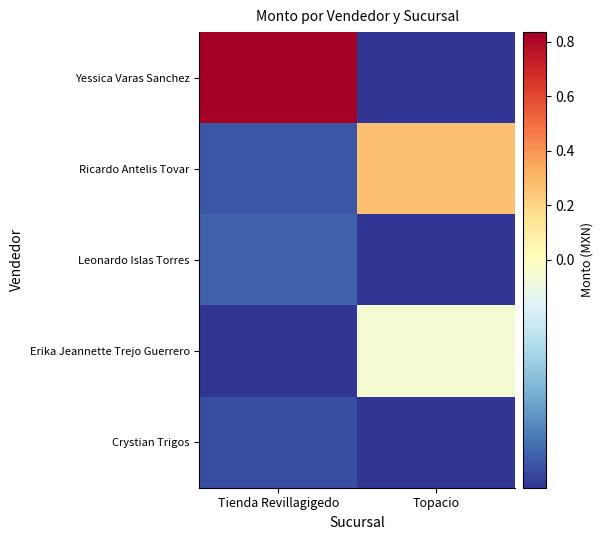

Between Tienda Revillagigedo and Topacio, which series saw the biggest shift?

Yessica Varas Sanchez